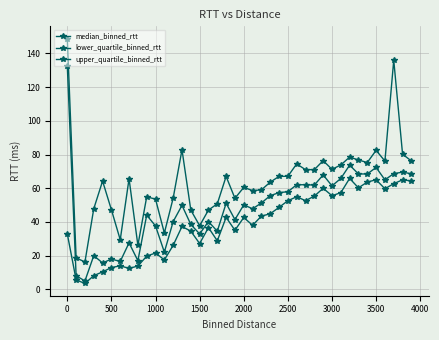

How many data points in lower_quartile_binned_rtt are above 42?

20